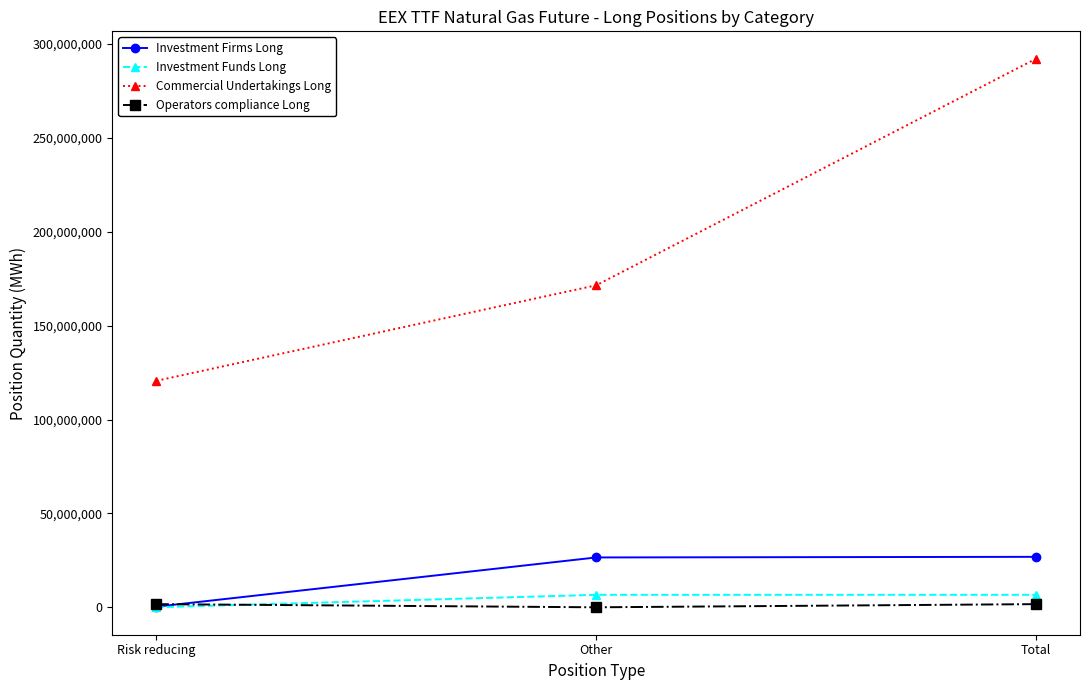

Is it true that Commercial Undertakings Long equals 169508143 at Risk reducing?

False